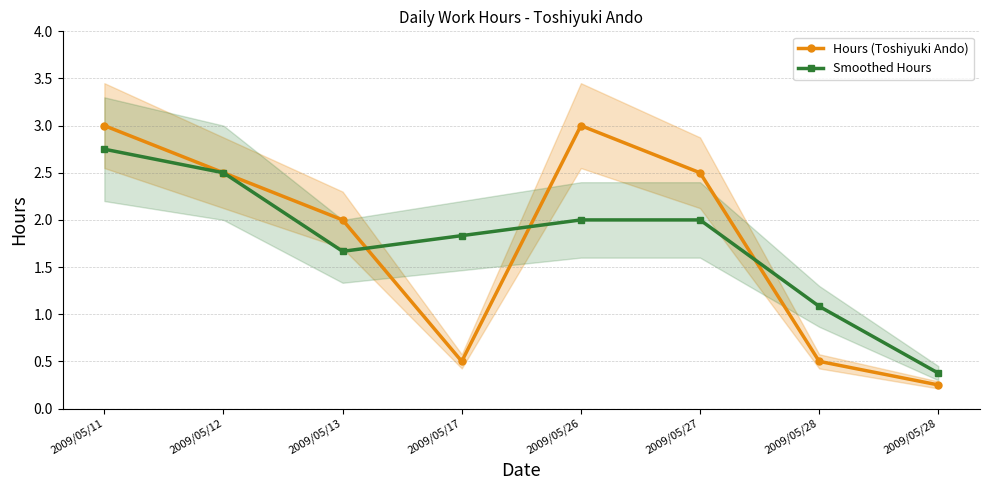

At which category does Hours (Toshiyuki Ando) reach its first local peak?

2009/05/26